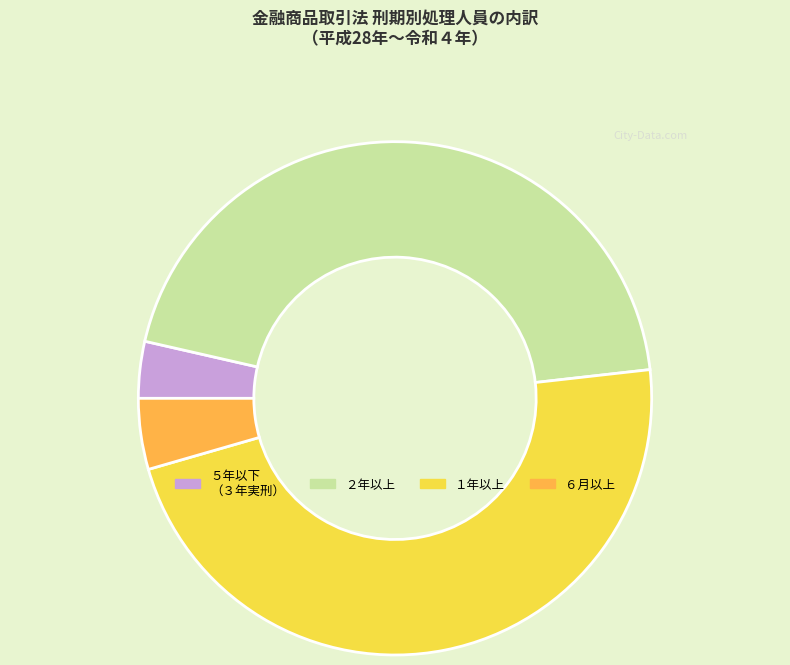

True or false: ６月以上 accounts for 4% of the total.

True